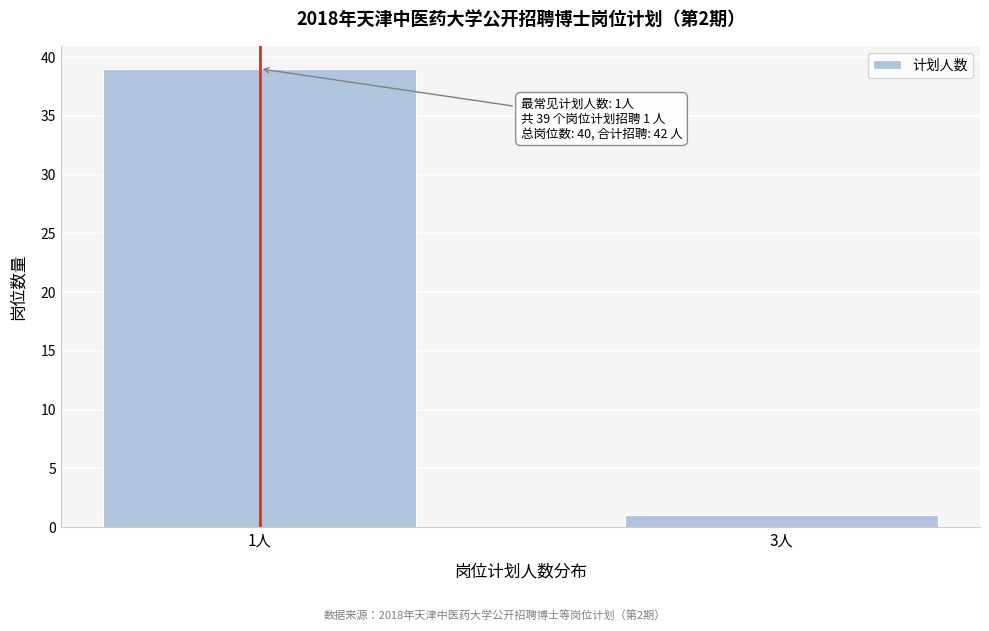

Reading left to right, what are all the values shown in this chart?

39	1